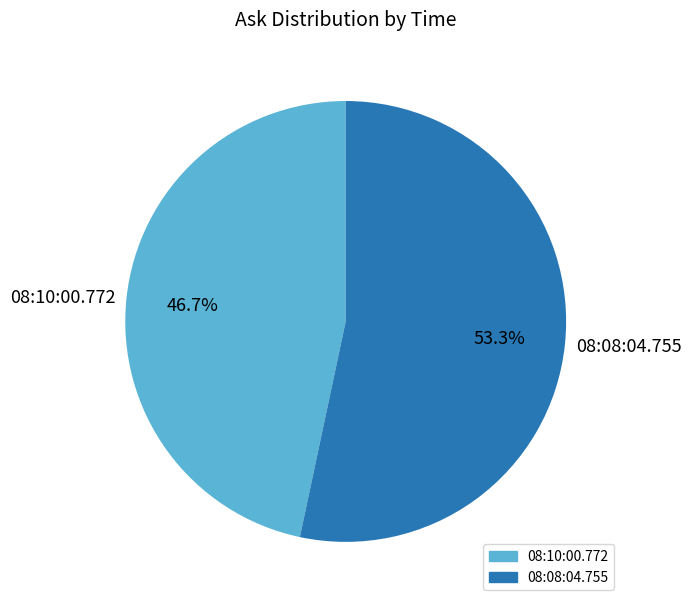

To the nearest percent, what is the difference between the largest and smallest slice percentages?

7%